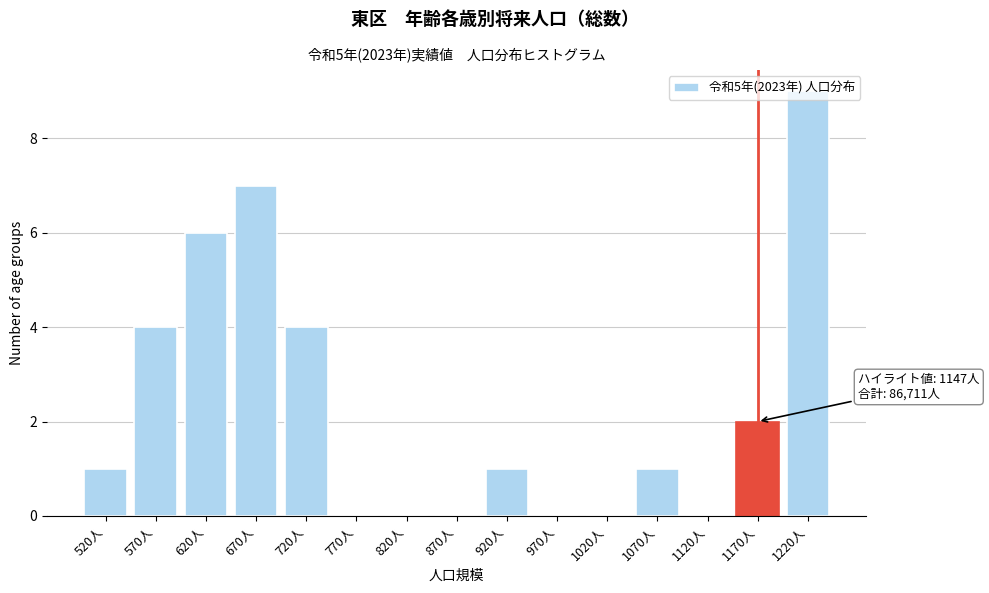

What is the approximate value at 570人?

4